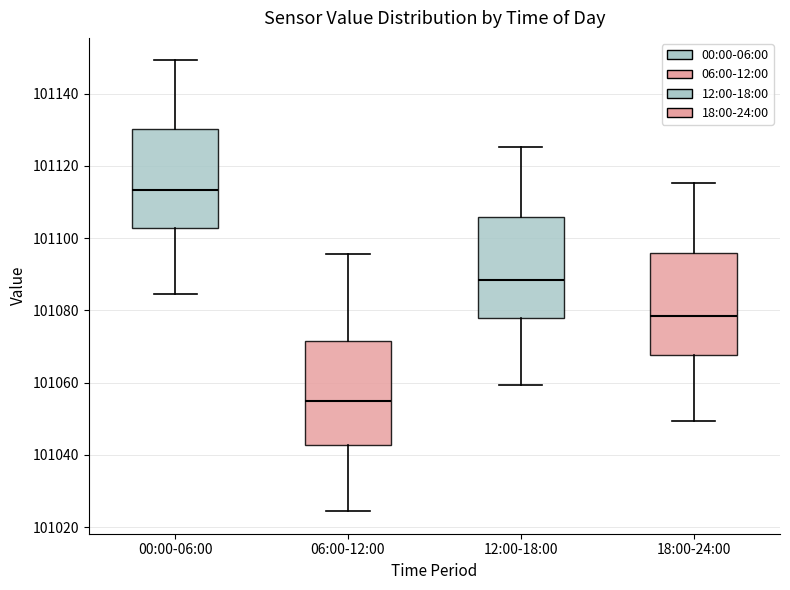

Reading left to right, transcribe this box plot: for each box, give where its median line is, the range the box spans, and where its two whiskers end, as read against the y-axis. The values are not printed on the chart, so give them approximately, as read against the axis.

00:00-06:00: median 101114, box 101102 to 101130, whiskers 101084 to 101150
06:00-12:00: median 101054, box 101042 to 101072, whiskers 101024 to 101096
12:00-18:00: median 101088, box 101078 to 101106, whiskers 101060 to 101126
18:00-24:00: median 101078, box 101068 to 101096, whiskers 101050 to 101116